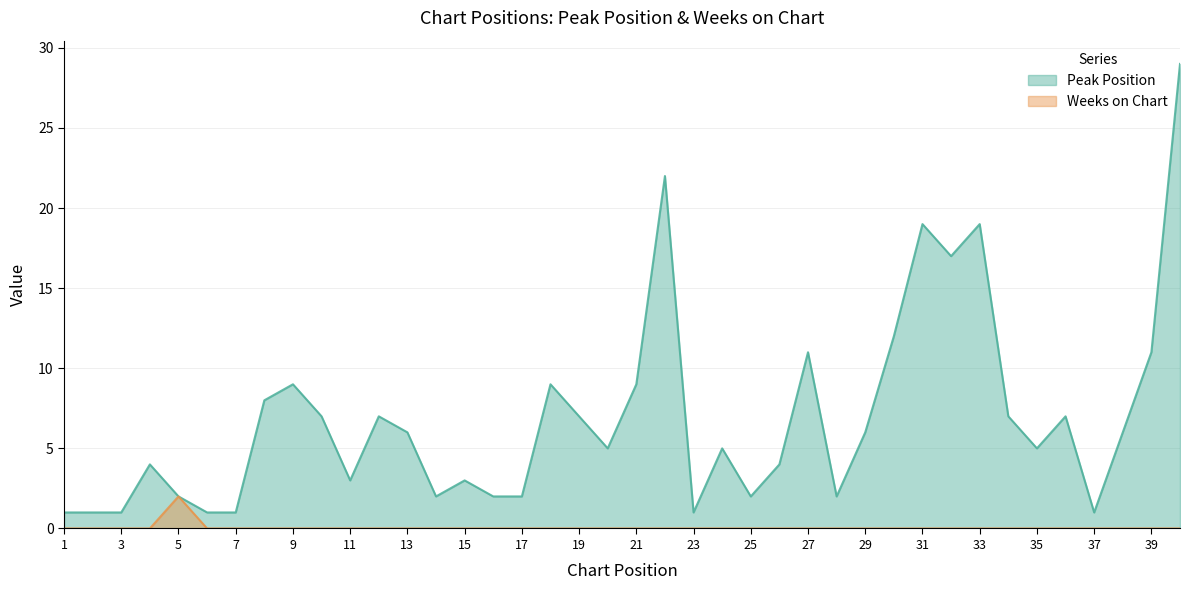

Is the value of Weeks on Chart at 22 greater than the value of Peak Position at 4?

No